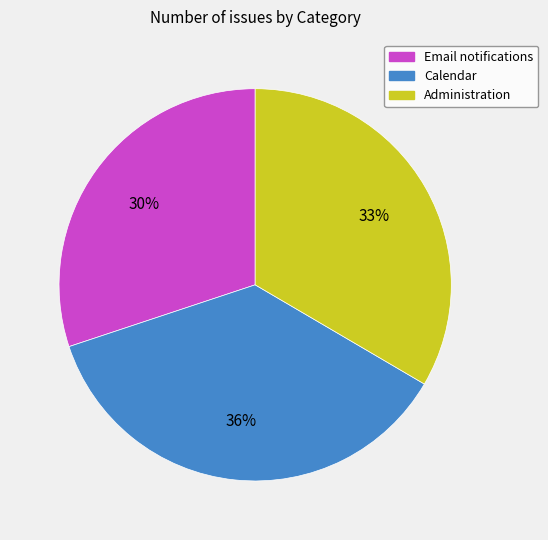

What is the ratio of the value at Administration to the value at Calendar?

0.9